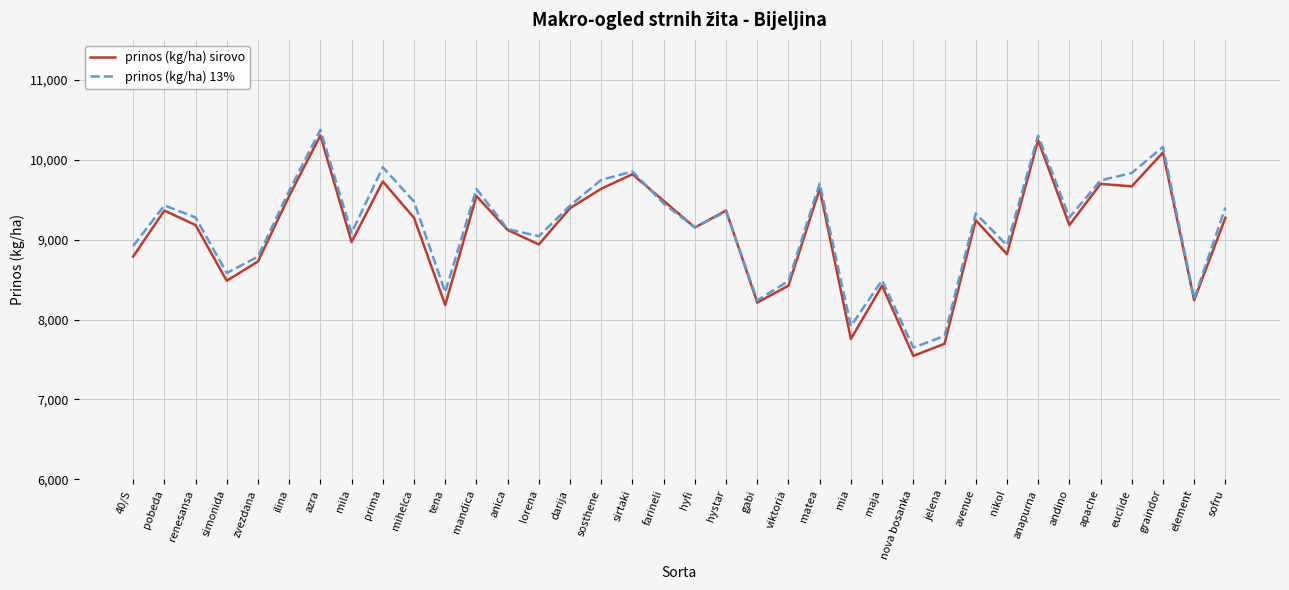

Which series has the largest total across all categories?

prinos (kg/ha) 13%